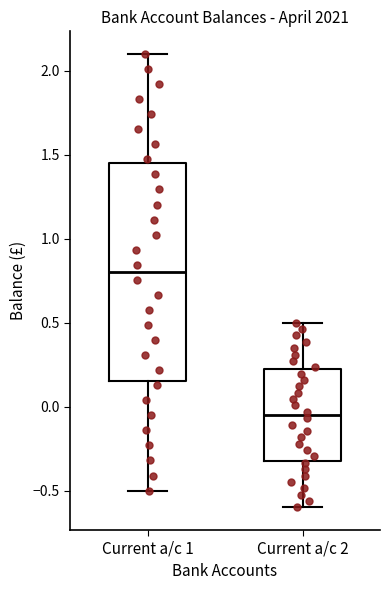

Which box has the lowest median line?

Current a/c 2